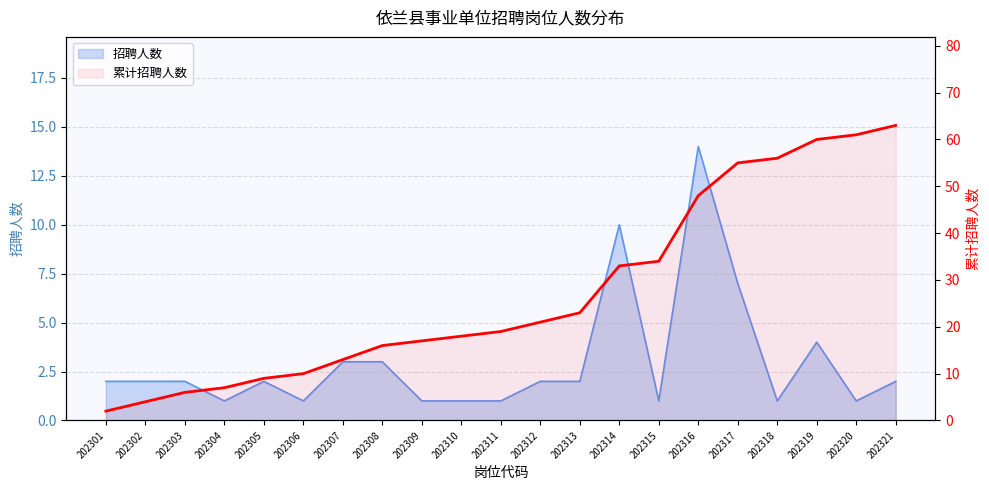

True or false: the data shows 1 at 202301.

False